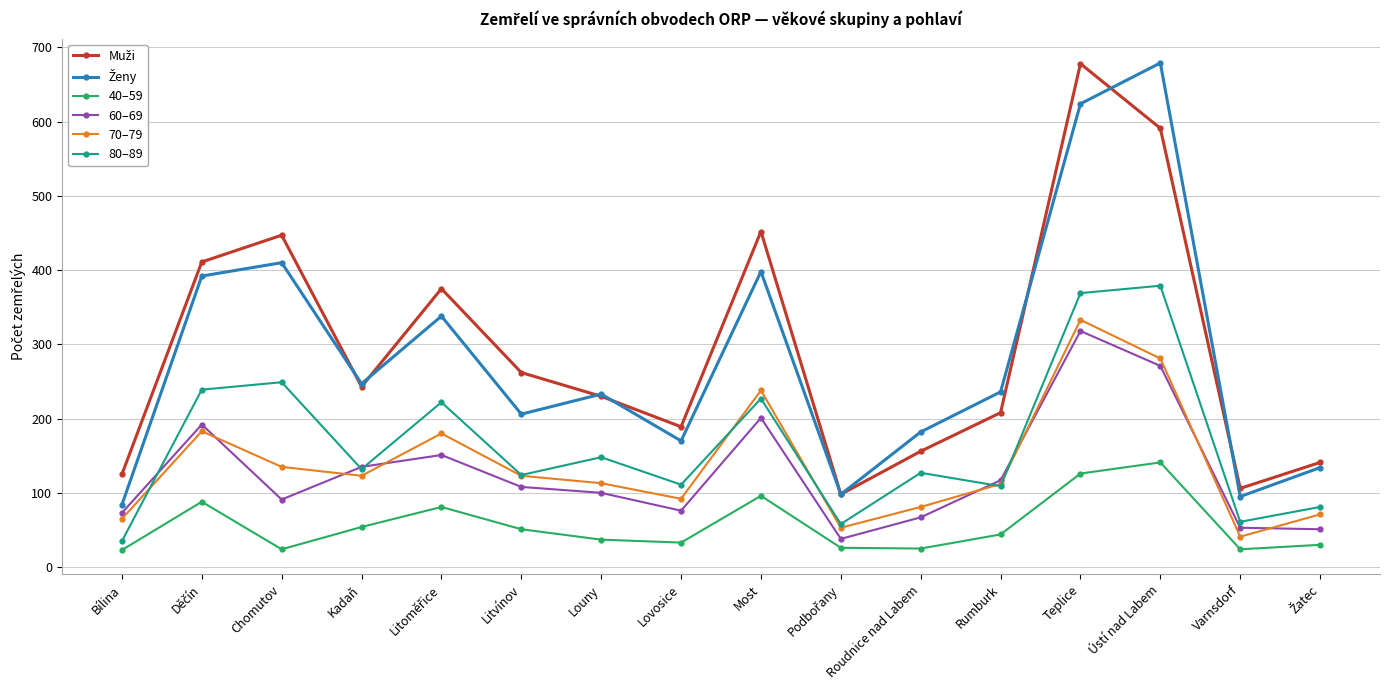

What is the label of the 10th point from the right?

Louny